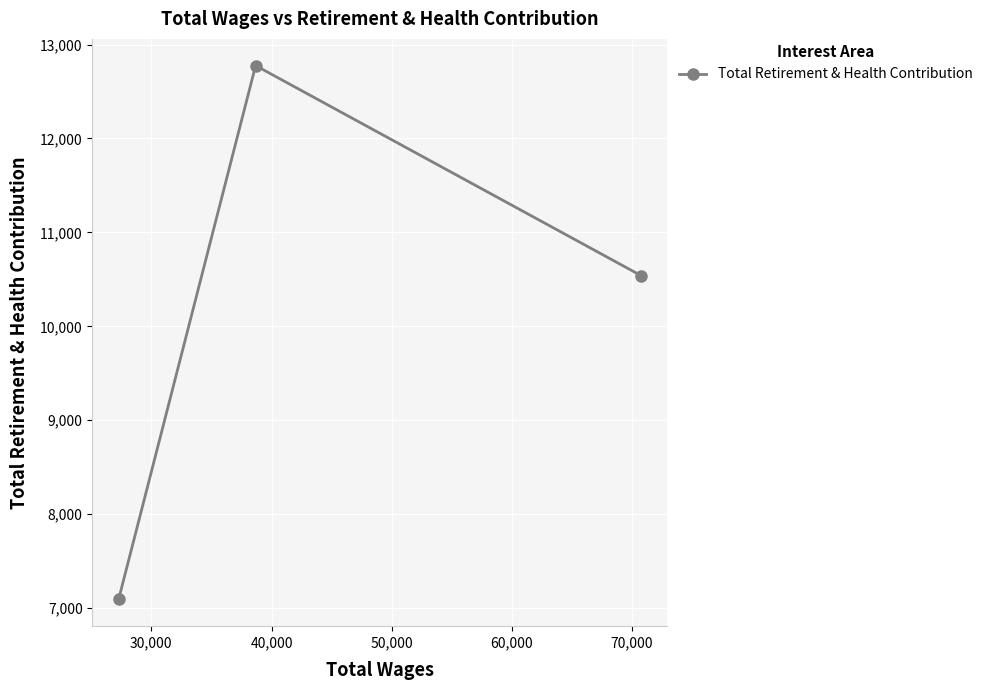

What is the average value?

10136